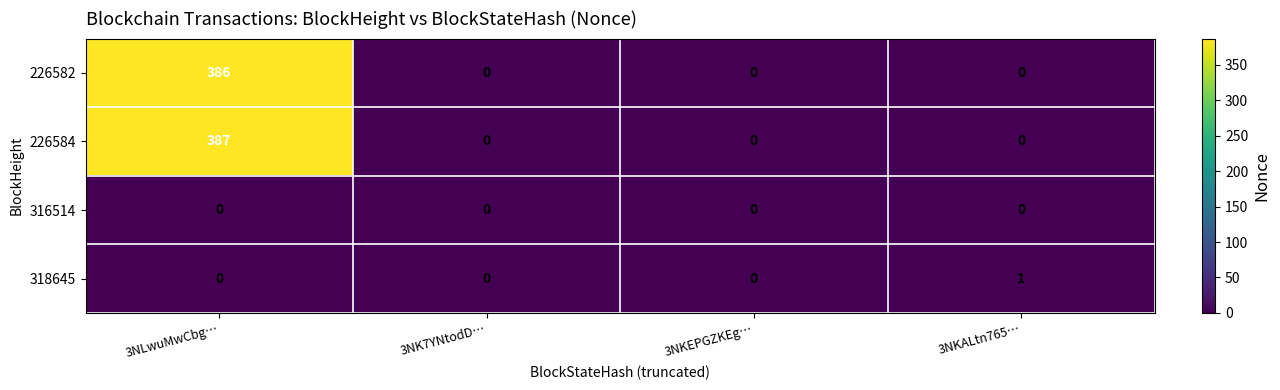

Reading left to right, extract all data points from this chart.

226582: 3NLwuMwCbg…=386	3NK7YNtodD…=0	3NKEPGZKEg…=0	3NKALtn765…=0
226584: 3NLwuMwCbg…=387	3NK7YNtodD…=0	3NKEPGZKEg…=0	3NKALtn765…=0
316514: 3NLwuMwCbg…=0	3NK7YNtodD…=0	3NKEPGZKEg…=0	3NKALtn765…=0
318645: 3NLwuMwCbg…=0	3NK7YNtodD…=0	3NKEPGZKEg…=0	3NKALtn765…=1